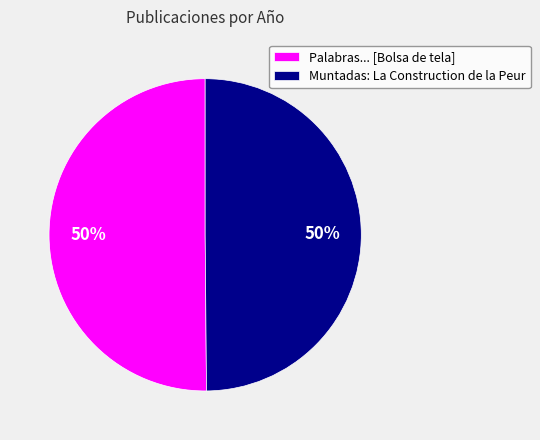

To the nearest percent, what percentage of the pie is Muntadas: La Construction de la Peur?

50%